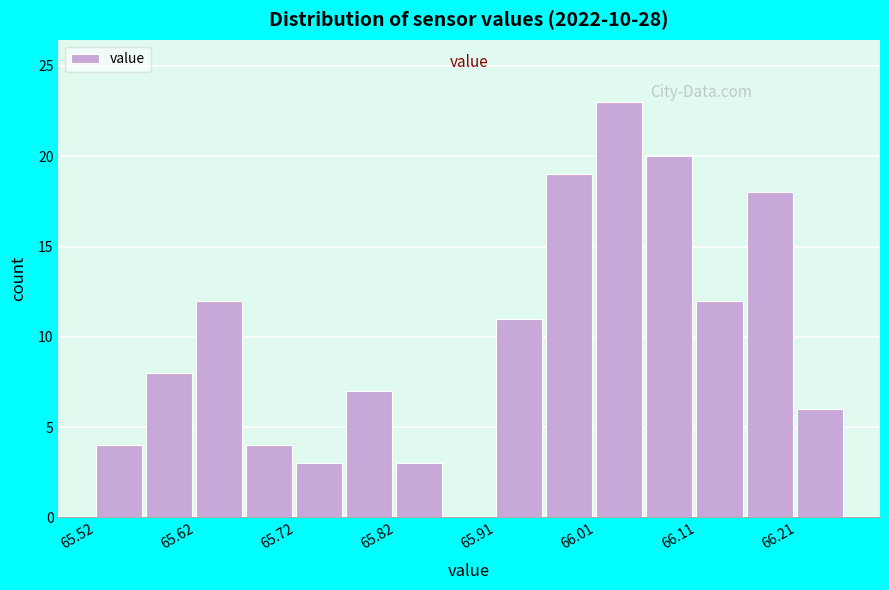

Reading left to right, list every bar in this chart as the range it spans on the x-axis followed by its height. Neither the bar edges nor the heights are printed on the chart, so give them approximately, as read against the axes.

65.52 to 65.57: 4
65.57 to 65.62: 8
65.62 to 65.67: 12
65.67 to 65.72: 4
65.72 to 65.77: 3
65.77 to 65.82: 7
65.82 to 65.87: 3
65.87 to 65.91: 0
65.91 to 65.96: 11
65.96 to 66.01: 19
66.01 to 66.06: 23
66.06 to 66.11: 20
66.11 to 66.16: 12
66.16 to 66.21: 18
66.21 to 66.26: 6